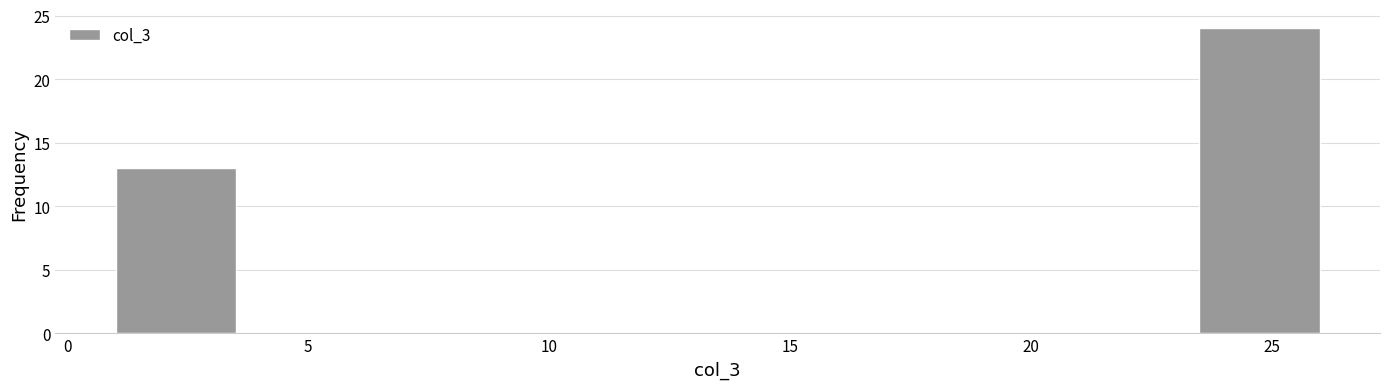

Reading left to right, transcribe this chart: for each bar, give the range it covers on the x-axis and its height. The values are not printed on the chart, so give them approximately, as read against the axis.

1.0 to 3.5: 13
3.5 to 6.0: 0
6.0 to 8.5: 0
8.5 to 11.0: 0
11.0 to 13.5: 0
13.5 to 16.0: 0
16.0 to 18.5: 0
18.5 to 21.0: 0
21.0 to 23.5: 0
23.5 to 26.0: 24